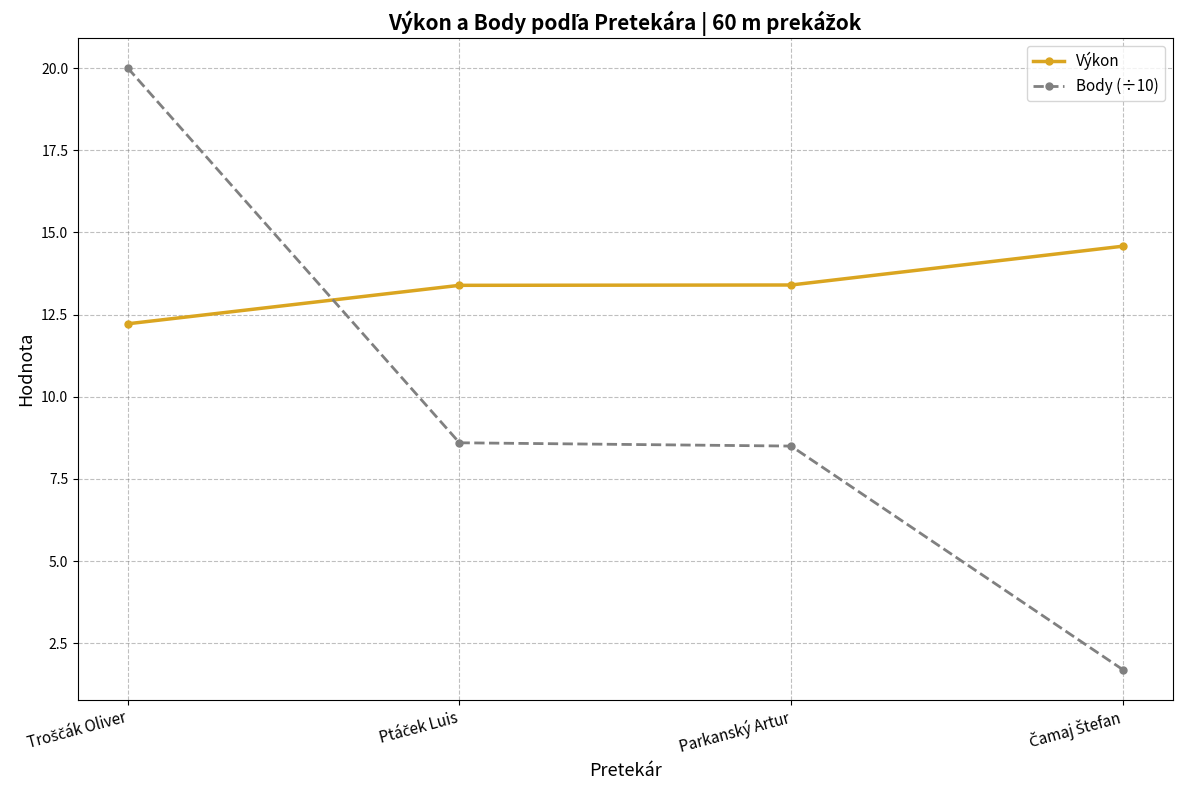

How many lines are shown in the chart?

2